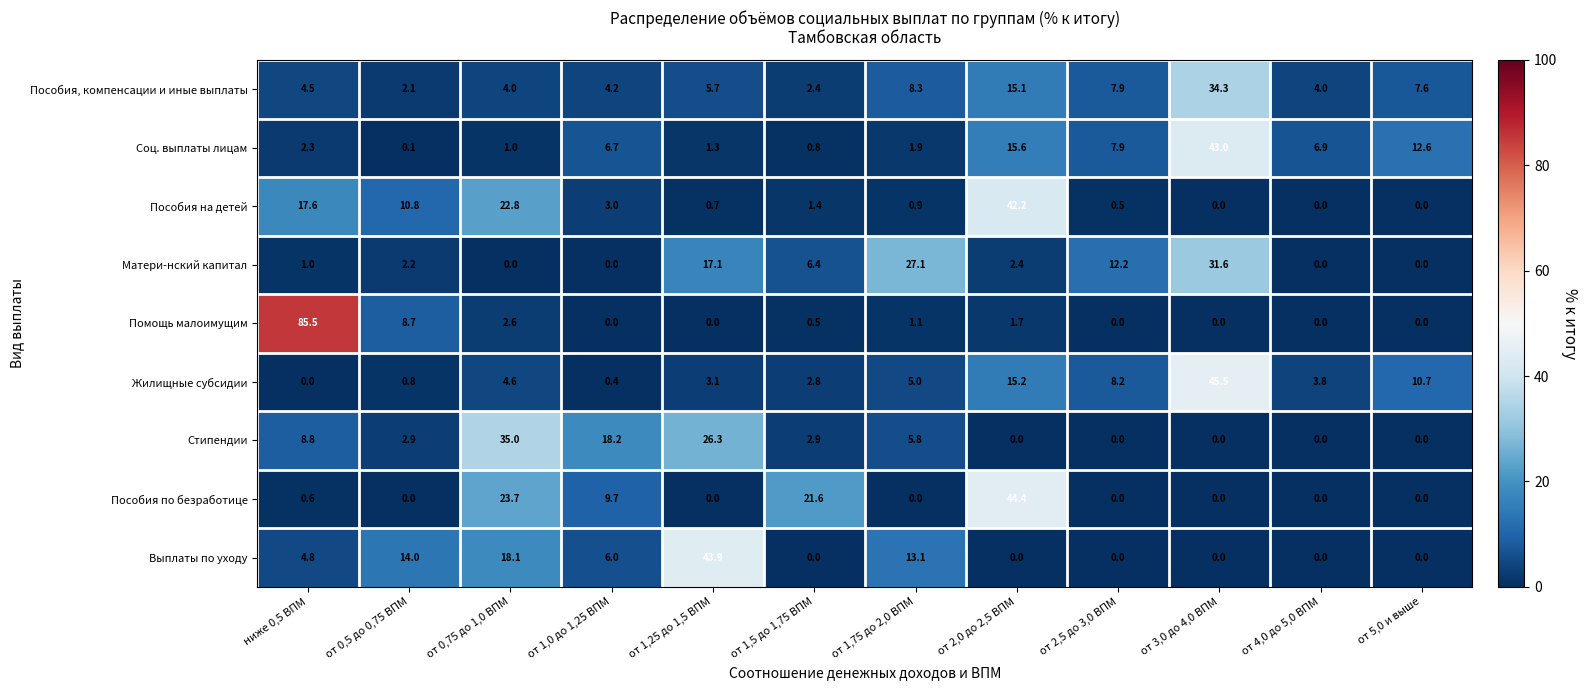

The value of Соц. выплаты лицам at от 2,0 до 2,5 ВПМ is 27.8. True or false?

False